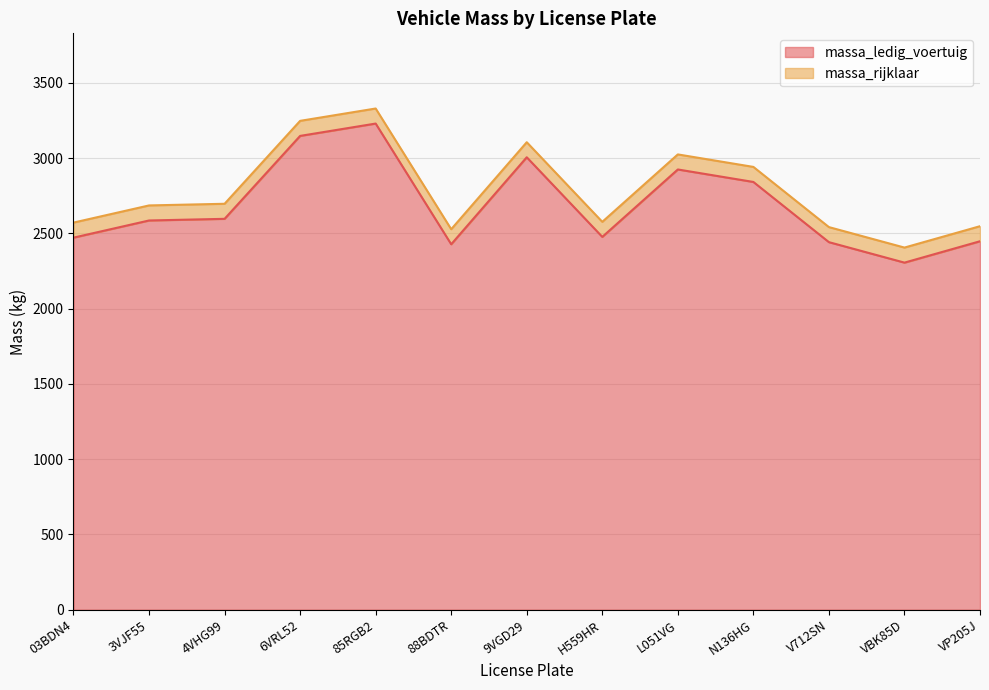

How many lines are shown in the chart?

2